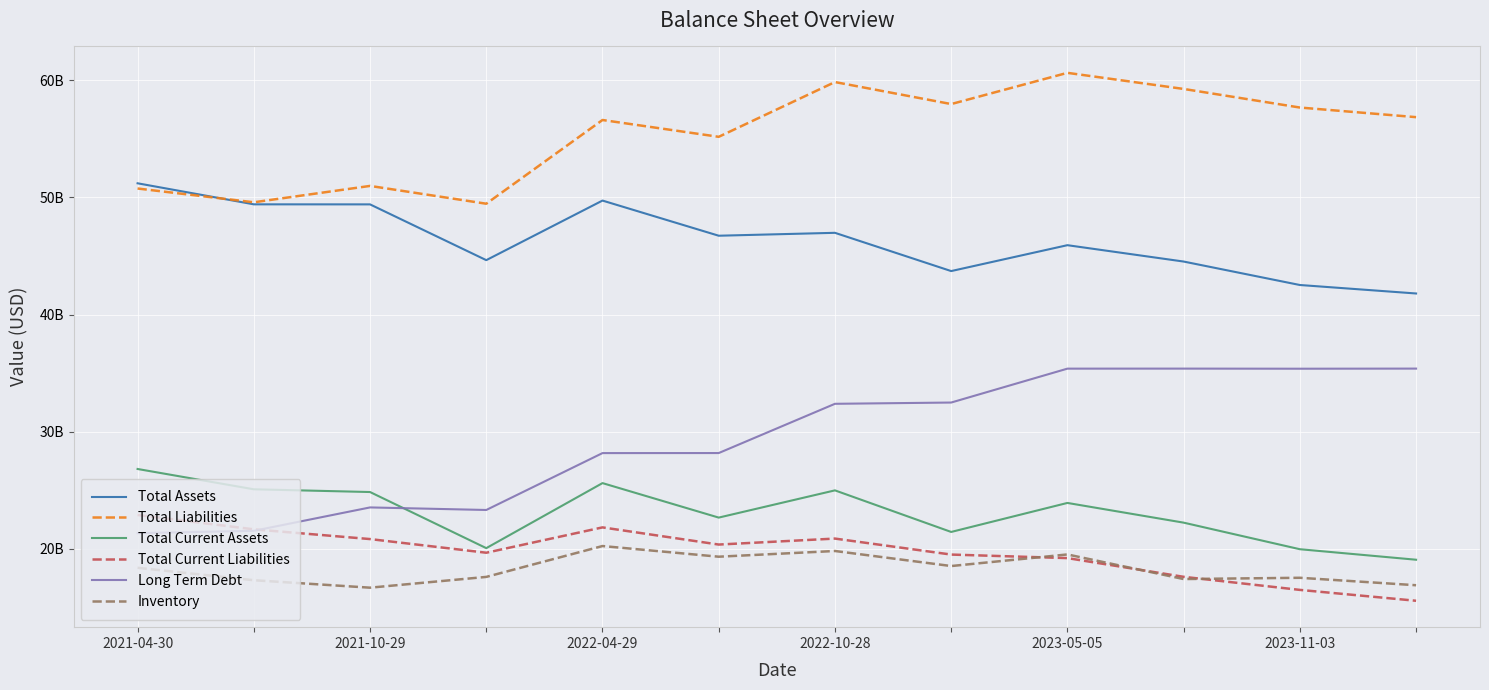

Is this an area chart (filled region under the line)?

No